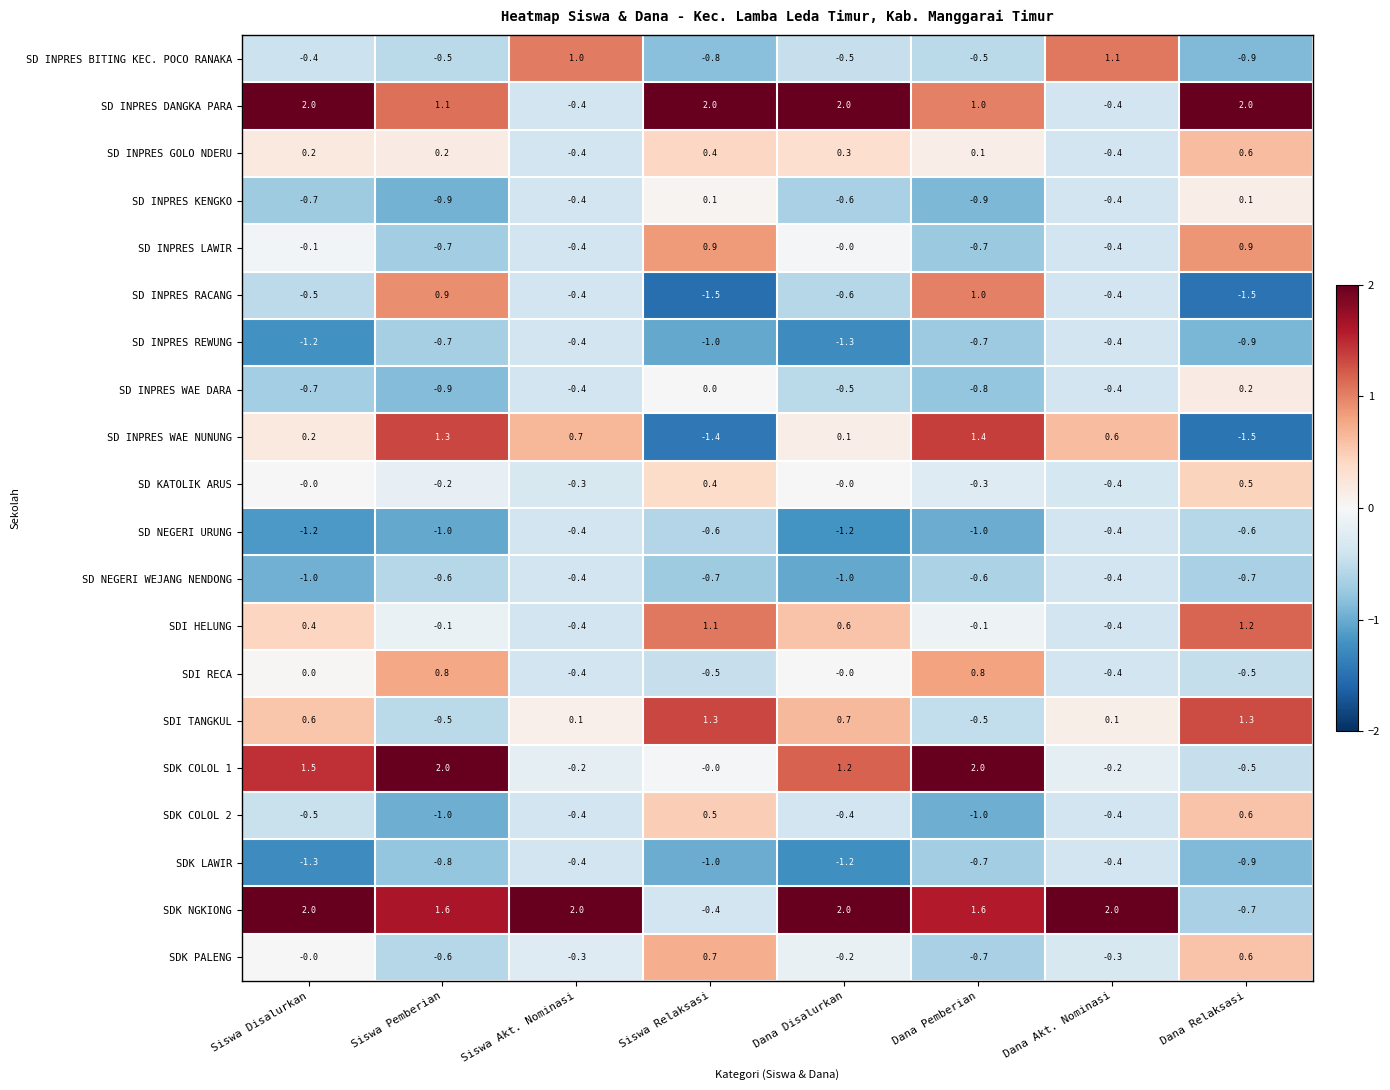

What is the difference between the maximum and second lowest values in the SD NEGERI WEJANG NENDONG series?

0.6